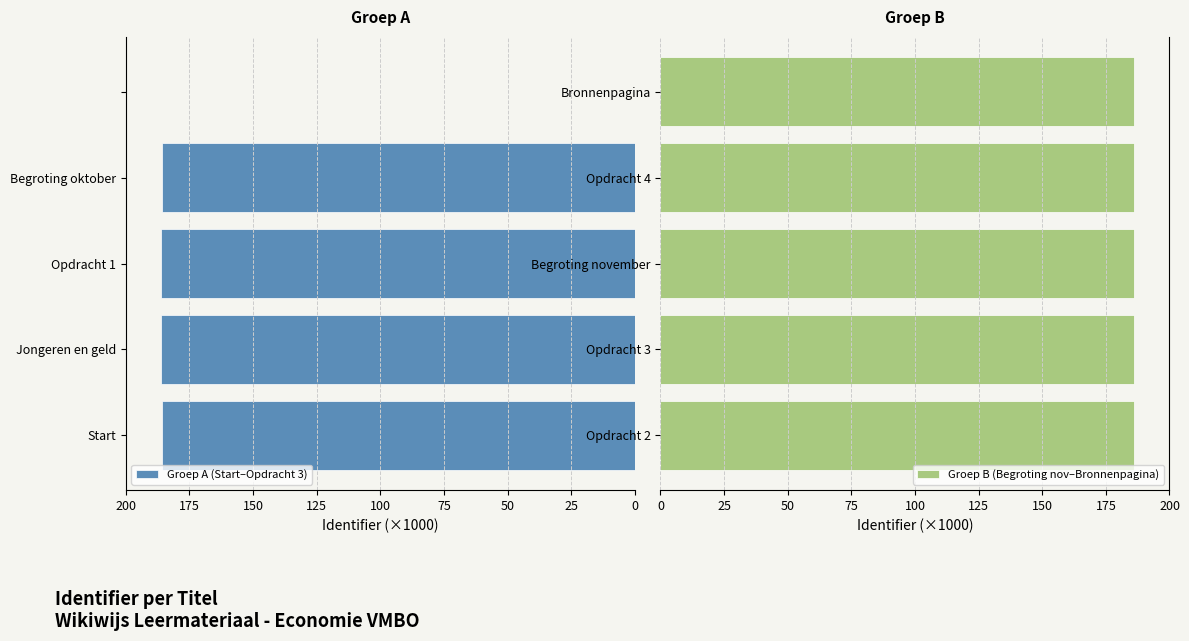

True or false: Groep A (Start–Opdracht 3) has a value of -93.1 at 100.

False